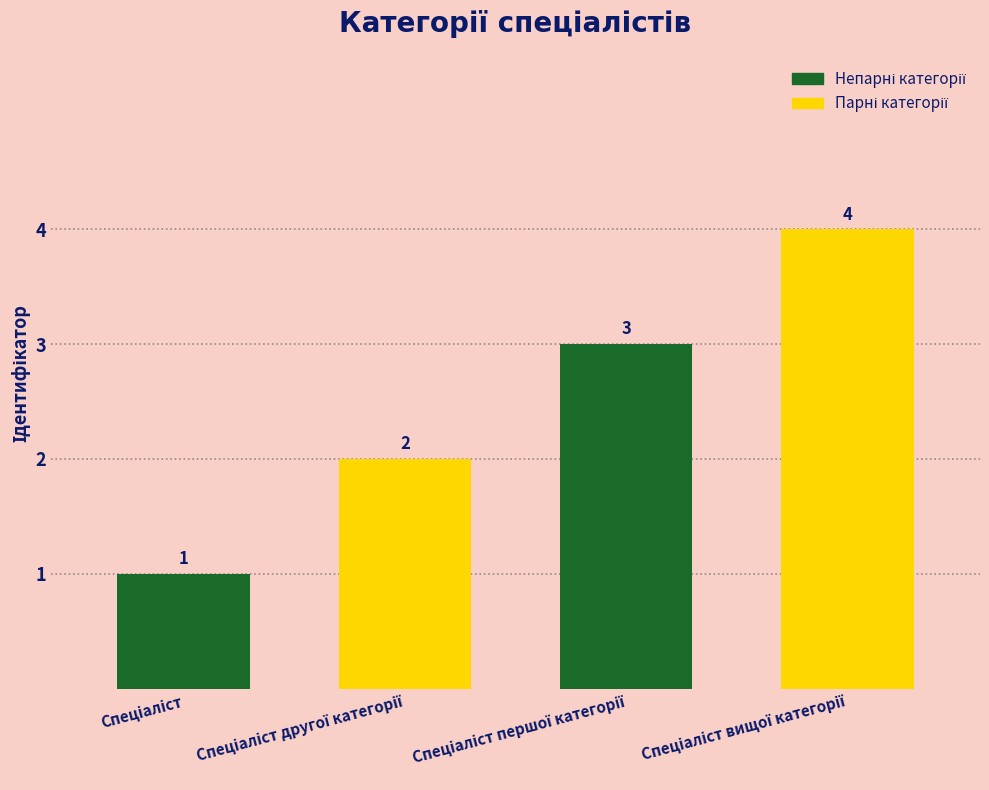

What is the greatest value displayed?

4